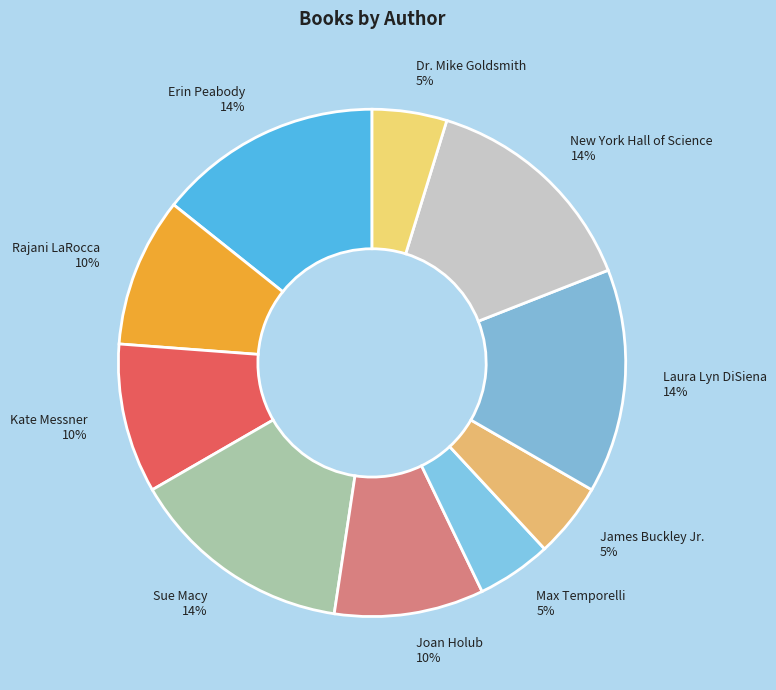

True or false: Max Temporelli accounts for 5% of the total.

True